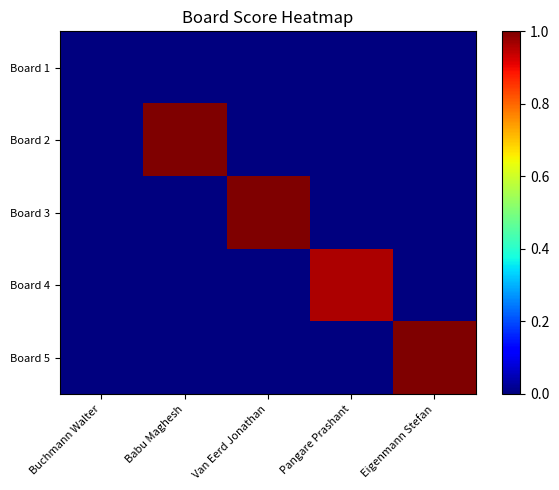

Reading right to left, what are all the values shown in this chart?

Board 1: Eigenmann Stefan=0.0	Pangare Prashant=0.0	Van Eerd Jonathan=0.0	Babu Maghesh=0.0	Buchmann Walter=0.0
Board 2: Eigenmann Stefan=0.0	Pangare Prashant=0.0	Van Eerd Jonathan=0.0	Babu Maghesh=1.0	Buchmann Walter=0.0
Board 3: Eigenmann Stefan=0.0	Pangare Prashant=0.0	Van Eerd Jonathan=1.0	Babu Maghesh=0.0	Buchmann Walter=0.0
Board 4: Eigenmann Stefan=0.0	Pangare Prashant=1.0	Van Eerd Jonathan=0.0	Babu Maghesh=0.0	Buchmann Walter=0.0
Board 5: Eigenmann Stefan=1.0	Pangare Prashant=0.0	Van Eerd Jonathan=0.0	Babu Maghesh=0.0	Buchmann Walter=0.0